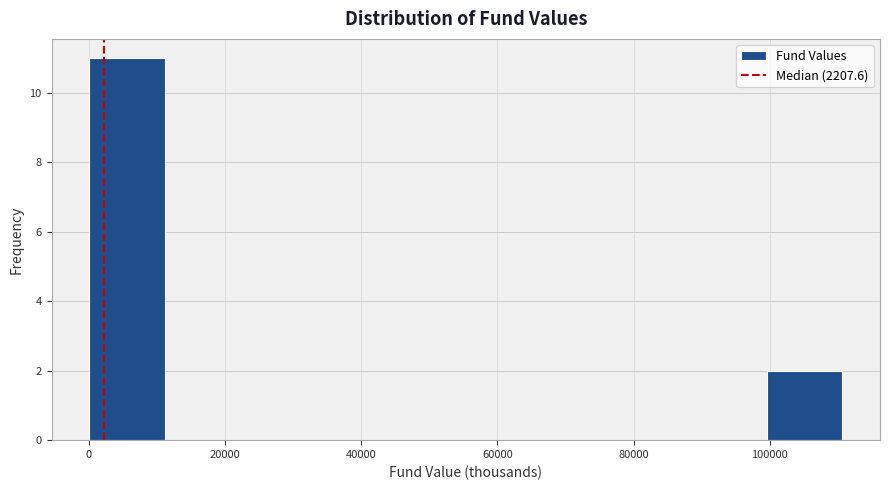

Reading left to right, list every bar in this chart as the range it spans on the x-axis followed by its height. Neither the bar edges nor the heights are printed on the chart, so give them approximately, as read against the axes.

0 to 12000: 11
12000 to 22000: 0
22000 to 34000: 0
34000 to 44000: 0
44000 to 56000: 0
56000 to 66000: 0
66000 to 78000: 0
78000 to 88000: 0
88000 to 100000: 0
100000 to 110000: 2